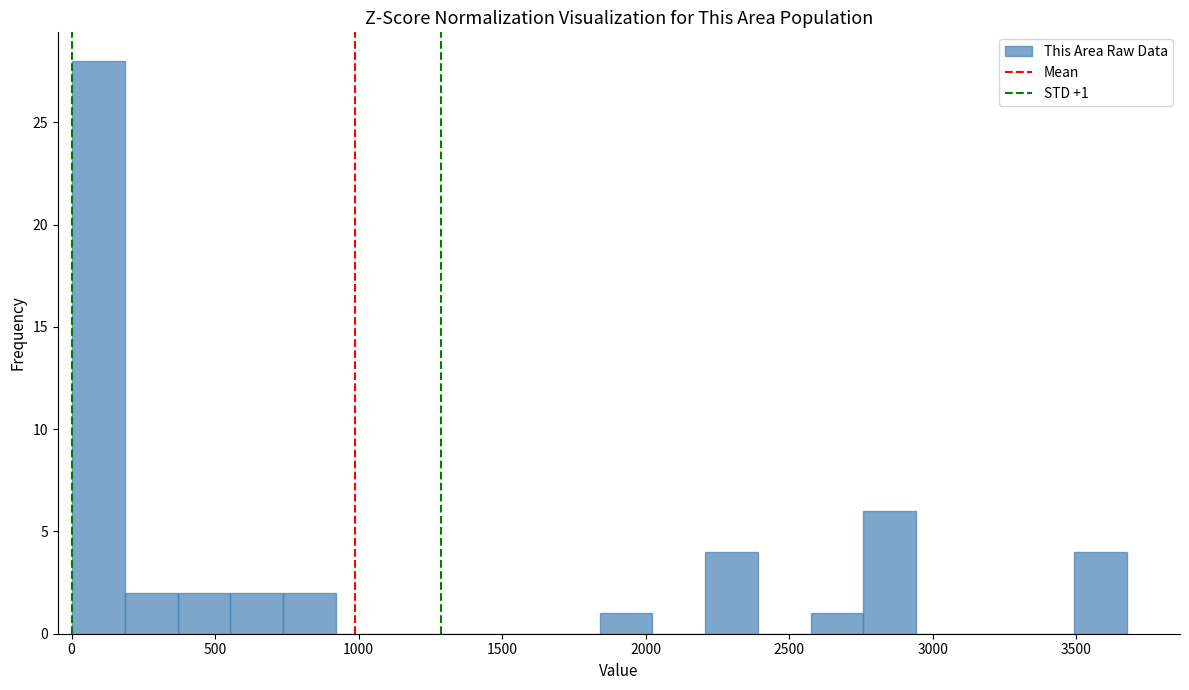

Read against the x-axis, roughly where is the centre of the tallest bar?

100